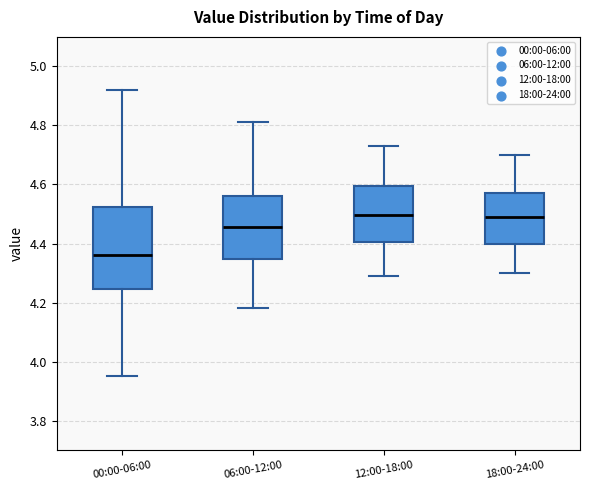

Reading left to right, transcribe this box plot: for each box, give where its median line is, the range the box spans, and where its two whiskers end, as read against the y-axis. The values are not printed on the chart, so give them approximately, as read against the axis.

00:00-06:00: median 4.36, box 4.24 to 4.52, whiskers 3.96 to 4.92
06:00-12:00: median 4.46, box 4.34 to 4.56, whiskers 4.18 to 4.82
12:00-18:00: median 4.50, box 4.40 to 4.60, whiskers 4.30 to 4.74
18:00-24:00: median 4.50, box 4.40 to 4.58, whiskers 4.30 to 4.70